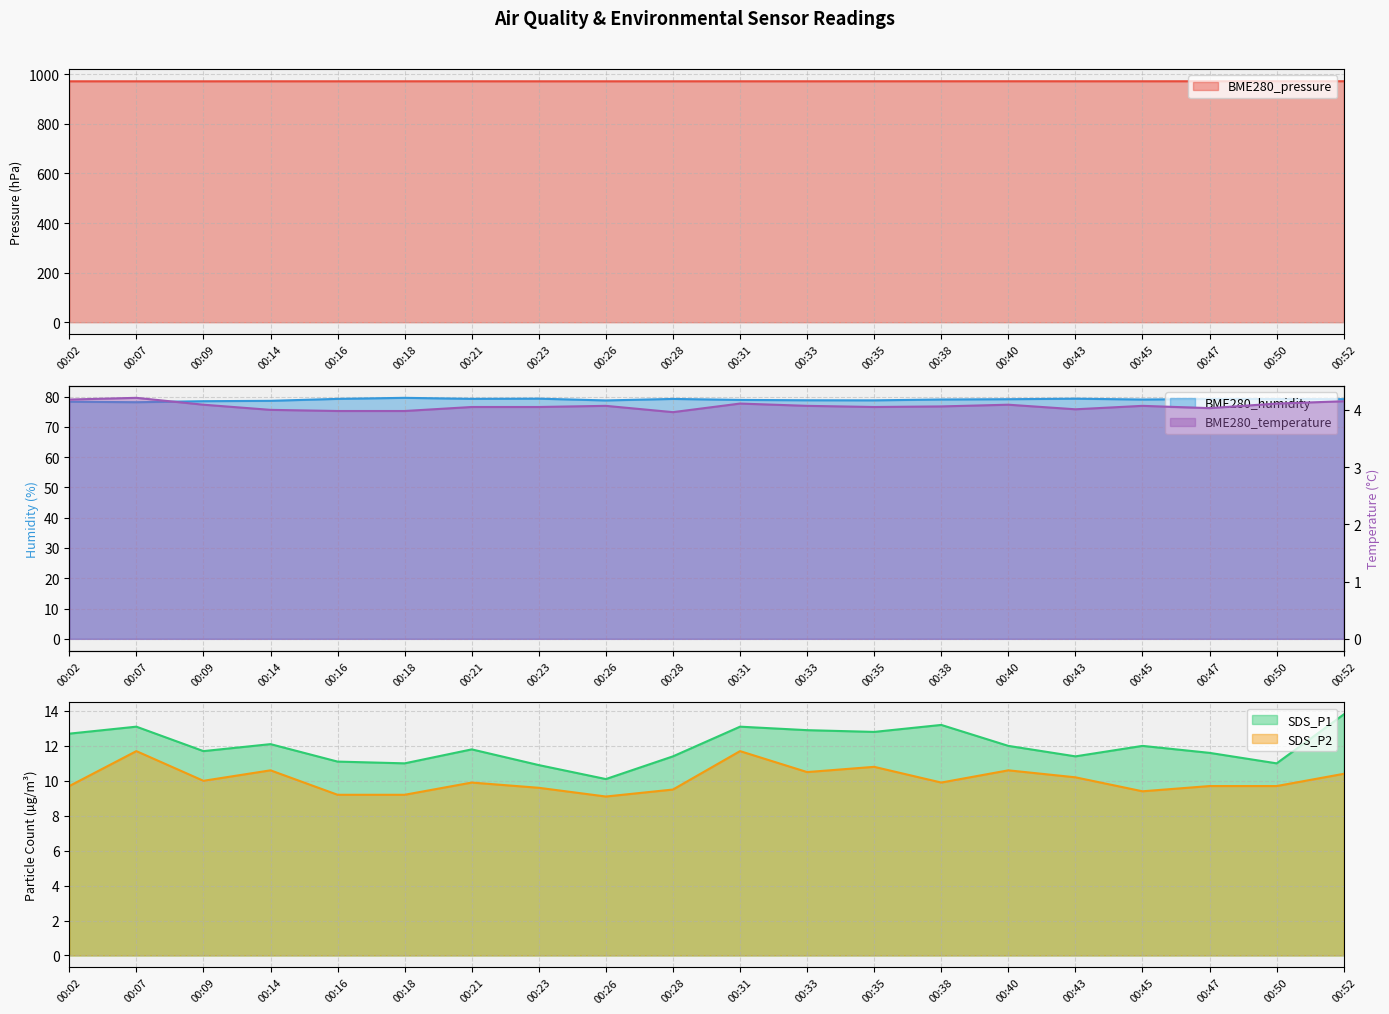

Is the value of SDS_P2 at 00:07 greater than the value of BME280_temperature at 00:33?

Yes